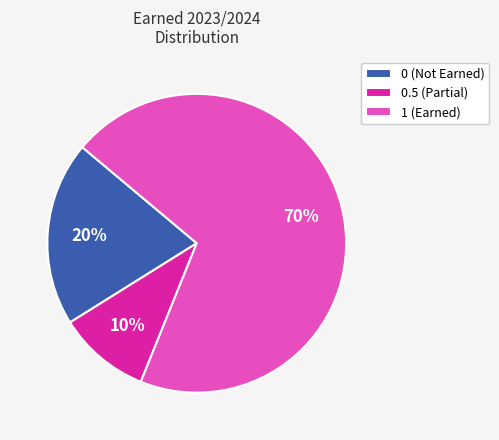

Which slice is the smallest?

0.5 (Partial)